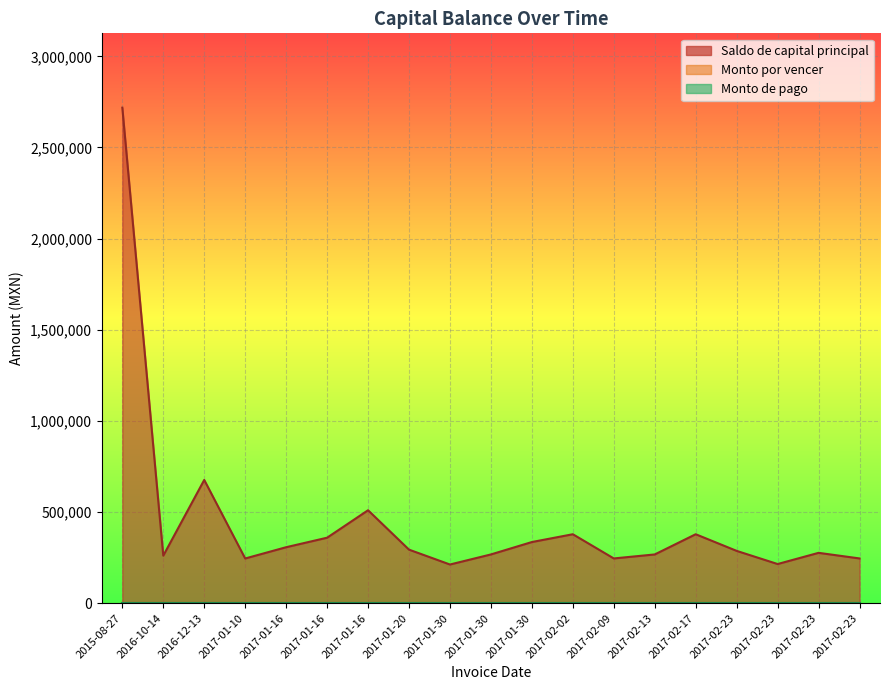

True or false: Monto por vencer has more than 2 points higher than both neighbors.

False